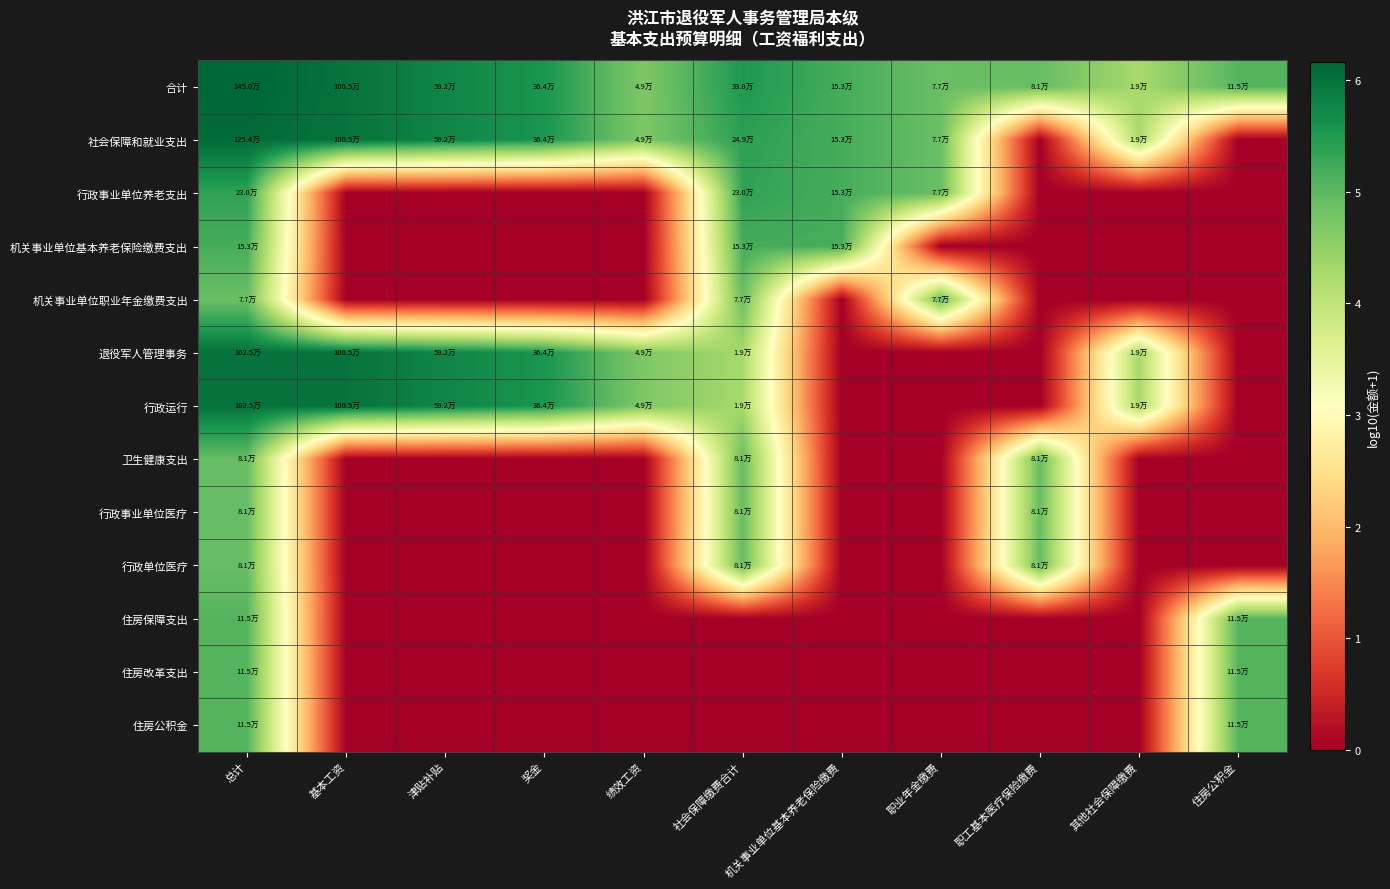

Reading left to right, extract all data points from this chart.

合计: 总计=6.2	基本工资=6.0	津贴补贴=5.8	奖金=5.6	绩效工资=4.7	社会保障缴费合计=5.5	机关事业单位基本养老保险缴费=5.2	职业年金缴费=4.9	职工基本医疗保险缴费=4.9	其他社会保障缴费=4.3	住房公积金=5.1
社会保障和就业支出: 总计=6.1	基本工资=6.0	津贴补贴=5.8	奖金=5.6	绩效工资=4.7	社会保障缴费合计=5.4	机关事业单位基本养老保险缴费=5.2	职业年金缴费=4.9	职工基本医疗保险缴费=0.0	其他社会保障缴费=4.3	住房公积金=0.0
行政事业单位养老支出: 总计=5.4	基本工资=0.0	津贴补贴=0.0	奖金=0.0	绩效工资=0.0	社会保障缴费合计=5.4	机关事业单位基本养老保险缴费=5.2	职业年金缴费=4.9	职工基本医疗保险缴费=0.0	其他社会保障缴费=0.0	住房公积金=0.0
机关事业单位基本养老保险缴费支出: 总计=5.2	基本工资=0.0	津贴补贴=0.0	奖金=0.0	绩效工资=0.0	社会保障缴费合计=5.2	机关事业单位基本养老保险缴费=5.2	职业年金缴费=0.0	职工基本医疗保险缴费=0.0	其他社会保障缴费=0.0	住房公积金=0.0
机关事业单位职业年金缴费支出: 总计=4.9	基本工资=0.0	津贴补贴=0.0	奖金=0.0	绩效工资=0.0	社会保障缴费合计=4.9	机关事业单位基本养老保险缴费=0.0	职业年金缴费=4.9	职工基本医疗保险缴费=0.0	其他社会保障缴费=0.0	住房公积金=0.0
退役军人管理事务: 总计=6.0	基本工资=6.0	津贴补贴=5.8	奖金=5.6	绩效工资=4.7	社会保障缴费合计=4.3	机关事业单位基本养老保险缴费=0.0	职业年金缴费=0.0	职工基本医疗保险缴费=0.0	其他社会保障缴费=4.3	住房公积金=0.0
行政运行: 总计=6.0	基本工资=6.0	津贴补贴=5.8	奖金=5.6	绩效工资=4.7	社会保障缴费合计=4.3	机关事业单位基本养老保险缴费=0.0	职业年金缴费=0.0	职工基本医疗保险缴费=0.0	其他社会保障缴费=4.3	住房公积金=0.0
卫生健康支出: 总计=4.9	基本工资=0.0	津贴补贴=0.0	奖金=0.0	绩效工资=0.0	社会保障缴费合计=4.9	机关事业单位基本养老保险缴费=0.0	职业年金缴费=0.0	职工基本医疗保险缴费=4.9	其他社会保障缴费=0.0	住房公积金=0.0
行政事业单位医疗: 总计=4.9	基本工资=0.0	津贴补贴=0.0	奖金=0.0	绩效工资=0.0	社会保障缴费合计=4.9	机关事业单位基本养老保险缴费=0.0	职业年金缴费=0.0	职工基本医疗保险缴费=4.9	其他社会保障缴费=0.0	住房公积金=0.0
行政单位医疗: 总计=4.9	基本工资=0.0	津贴补贴=0.0	奖金=0.0	绩效工资=0.0	社会保障缴费合计=4.9	机关事业单位基本养老保险缴费=0.0	职业年金缴费=0.0	职工基本医疗保险缴费=4.9	其他社会保障缴费=0.0	住房公积金=0.0
住房保障支出: 总计=5.1	基本工资=0.0	津贴补贴=0.0	奖金=0.0	绩效工资=0.0	社会保障缴费合计=0.0	机关事业单位基本养老保险缴费=0.0	职业年金缴费=0.0	职工基本医疗保险缴费=0.0	其他社会保障缴费=0.0	住房公积金=5.1
住房改革支出: 总计=5.1	基本工资=0.0	津贴补贴=0.0	奖金=0.0	绩效工资=0.0	社会保障缴费合计=0.0	机关事业单位基本养老保险缴费=0.0	职业年金缴费=0.0	职工基本医疗保险缴费=0.0	其他社会保障缴费=0.0	住房公积金=5.1
住房公积金: 总计=5.1	基本工资=0.0	津贴补贴=0.0	奖金=0.0	绩效工资=0.0	社会保障缴费合计=0.0	机关事业单位基本养老保险缴费=0.0	职业年金缴费=0.0	职工基本医疗保险缴费=0.0	其他社会保障缴费=0.0	住房公积金=5.1